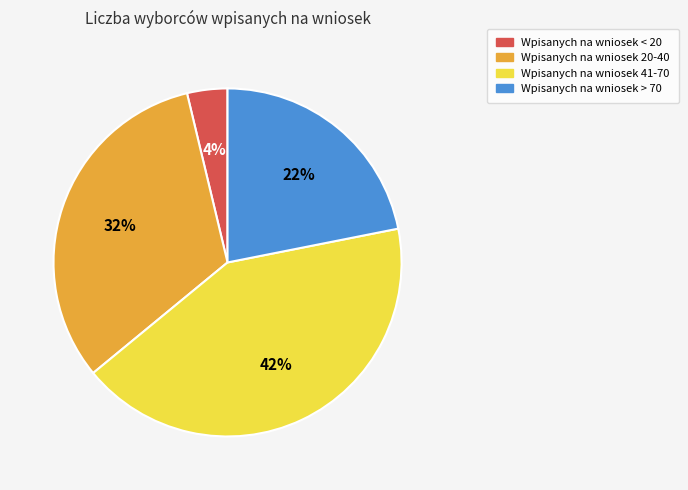

Does any single category account for the majority?

No